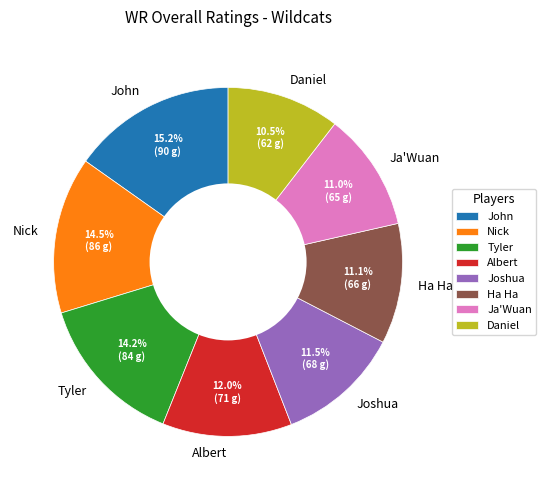

How many segments does this pie chart have?

8